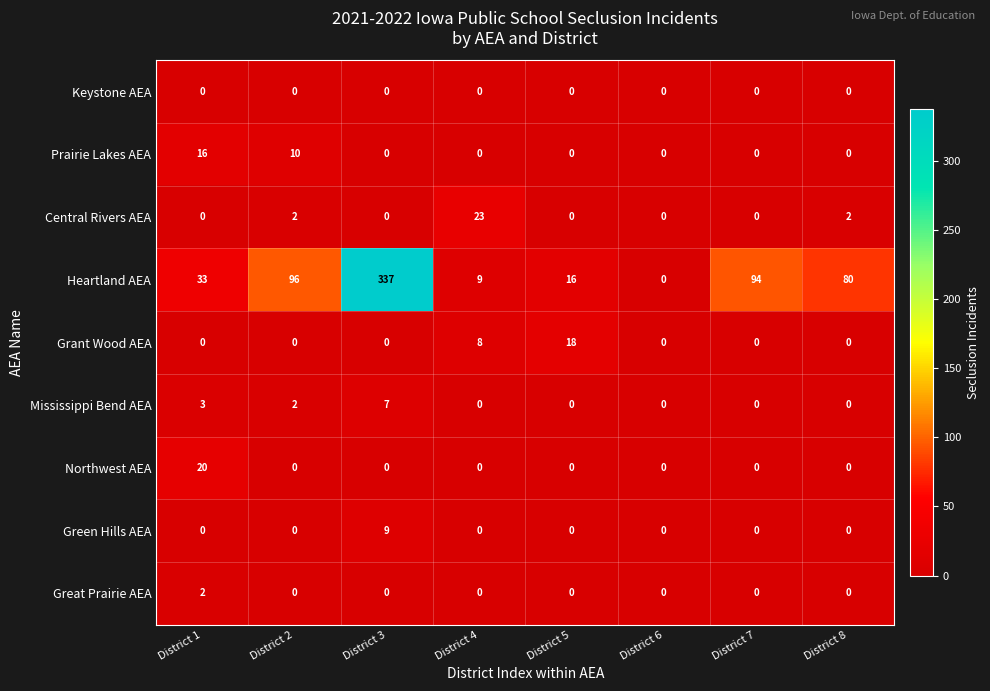

List the series in order of their peak value, lowest first.

Keystone AEA, Great Prairie AEA, Mississippi Bend AEA, Green Hills AEA, Prairie Lakes AEA, Grant Wood AEA, Northwest AEA, Central Rivers AEA, Heartland AEA